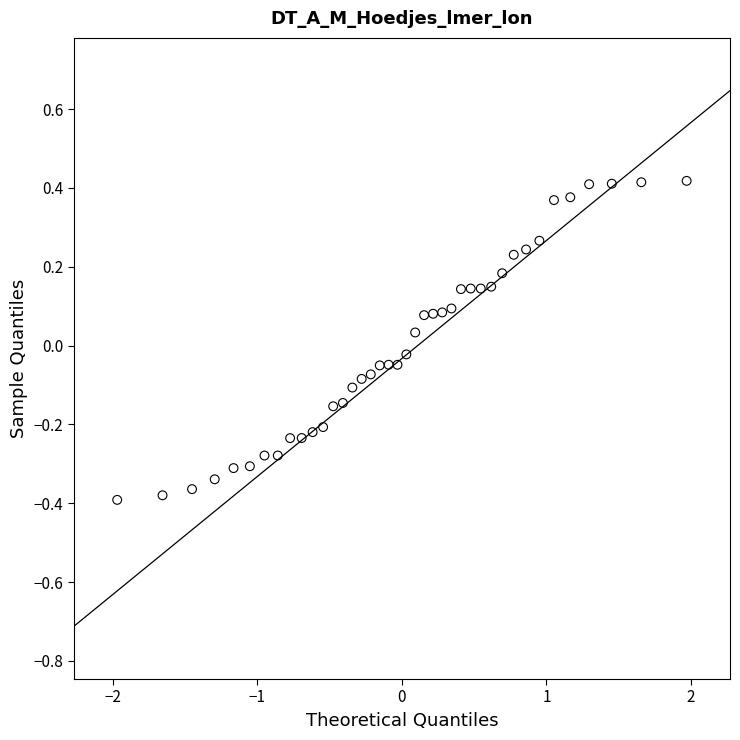

What is the range of X values (max minus min)?

3.9